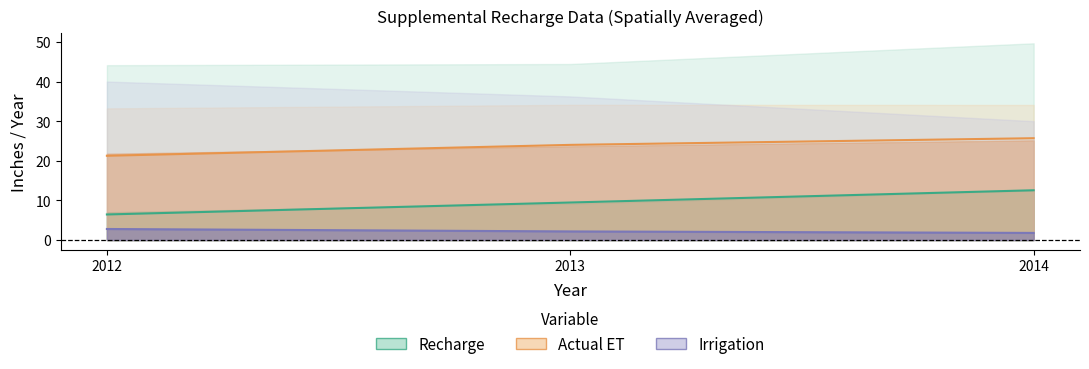

Reading left to right, extract all data points from this chart.

Recharge Median: 2012=6.5	2013=9.5	2014=12.6
Actual ET Median: 2012=21.3	2013=24.0	2014=25.7
Irrigation Mean: 2012=2.8	2013=2.2	2014=1.8